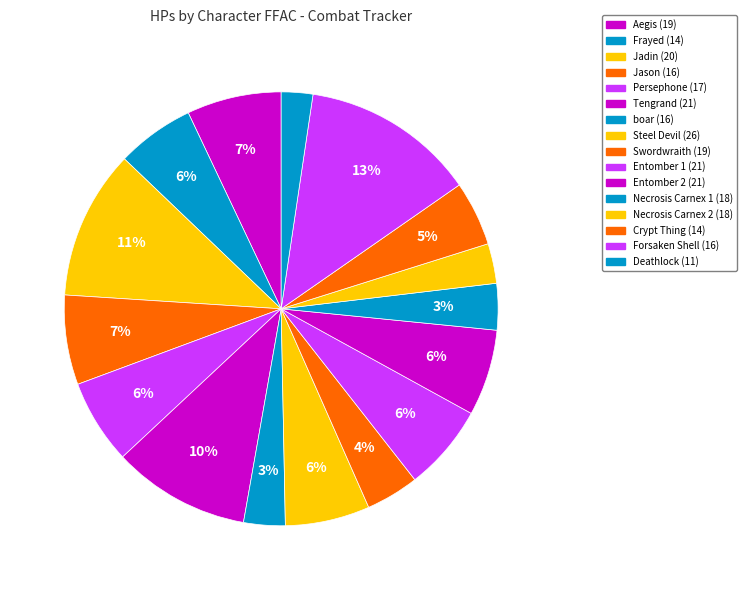

Combined, do Steel Devil (26) and Frayed (14) account for over 50%?

No